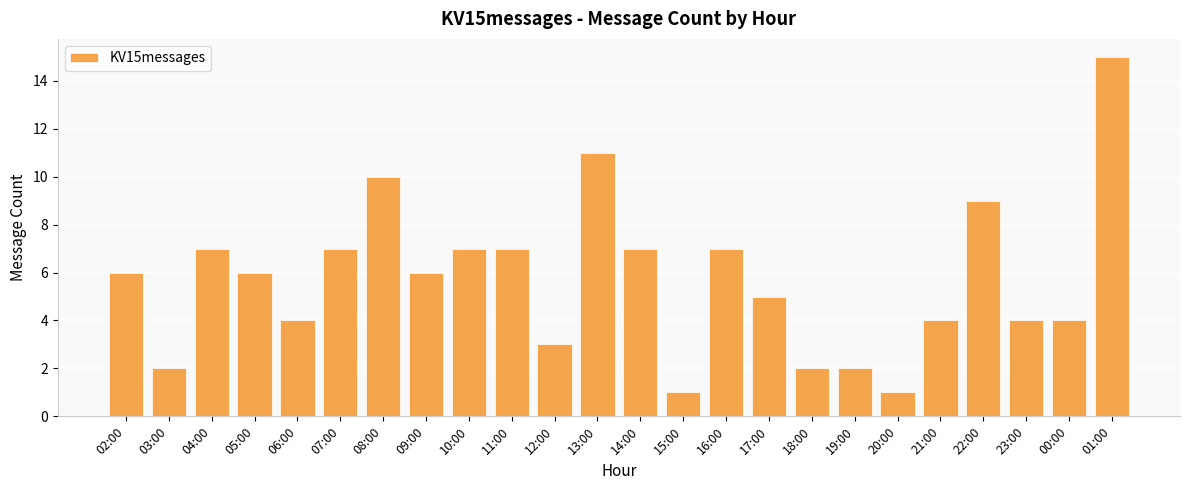

What is the difference between the second highest and second lowest values?

10